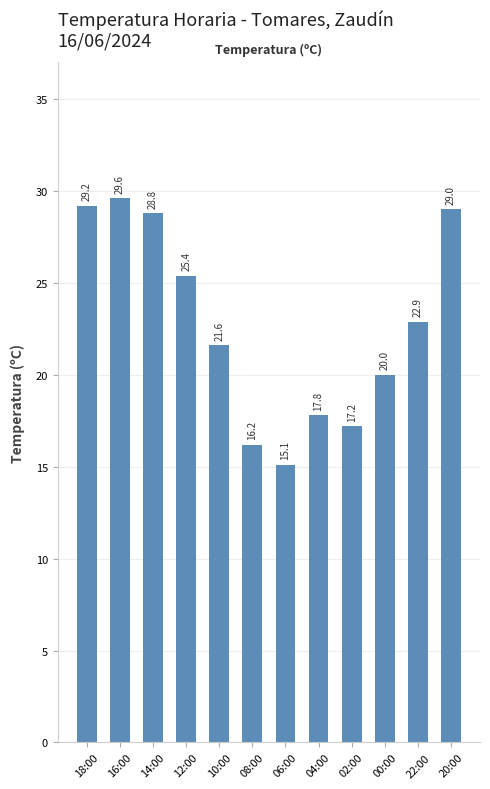

What is the maximum value shown in the chart?

29.6